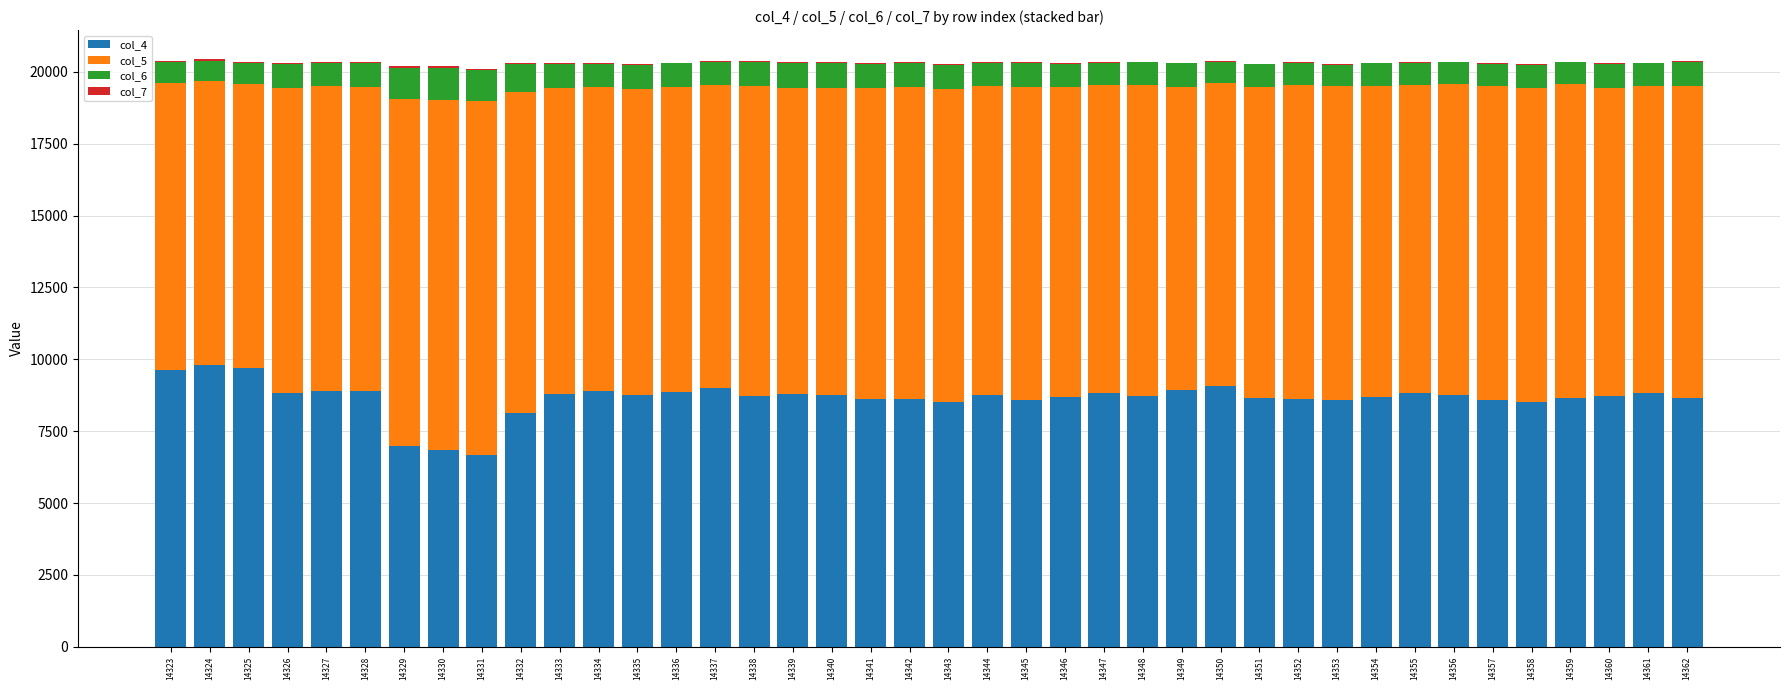

True or false: col_4 has a value of 2865 at 14338.

False